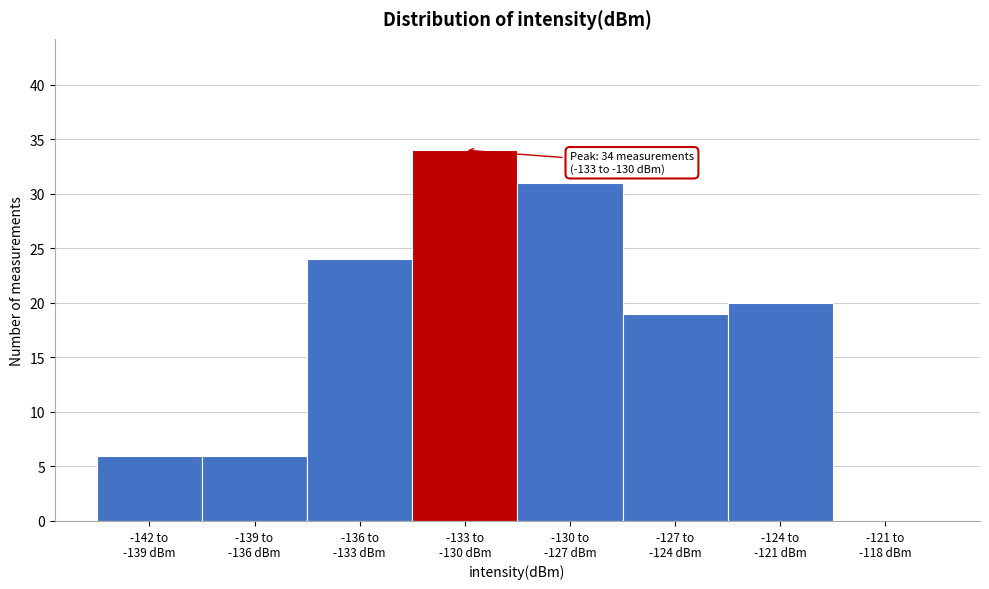

What is the greatest value displayed?

34